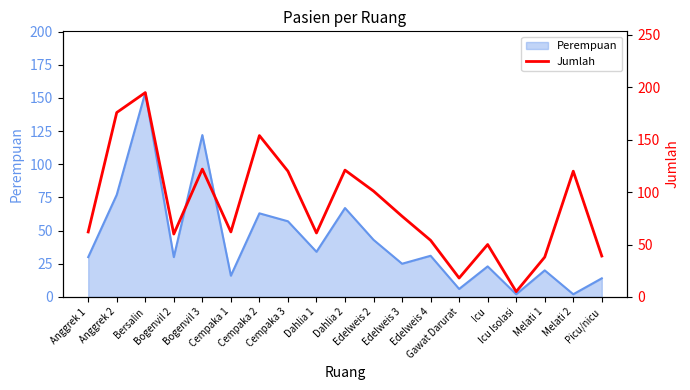

At which category does the data reach its first local peak?

Bersalin